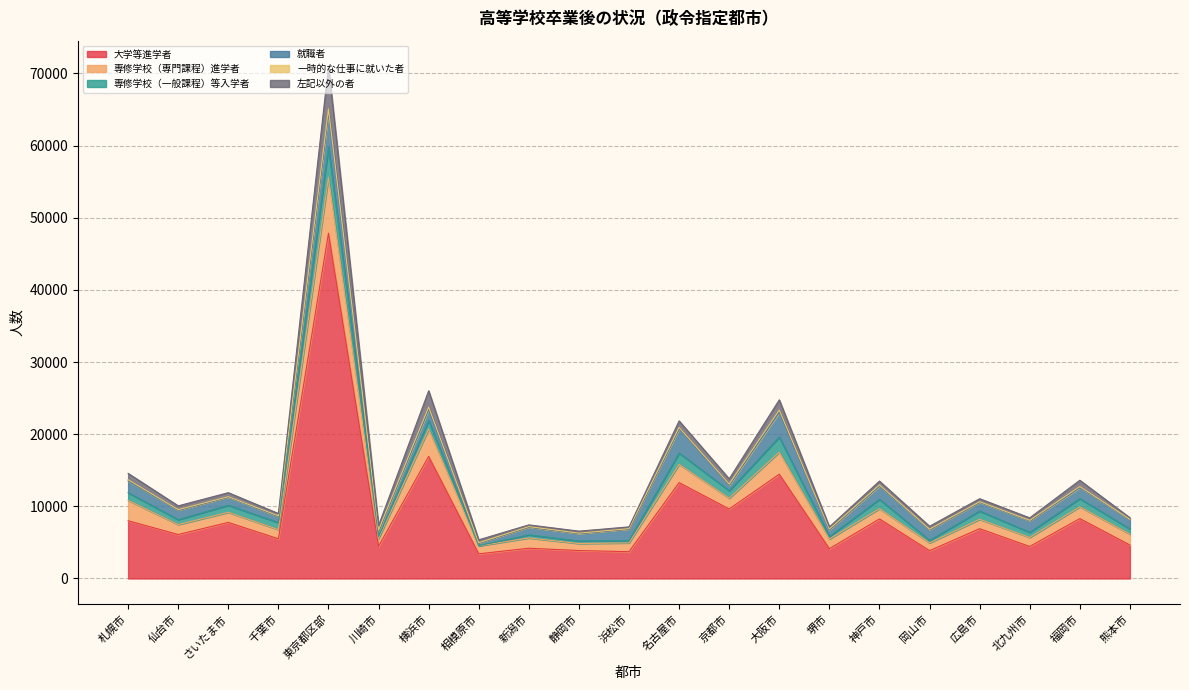

What is the total value across all series at 堺市?

7160